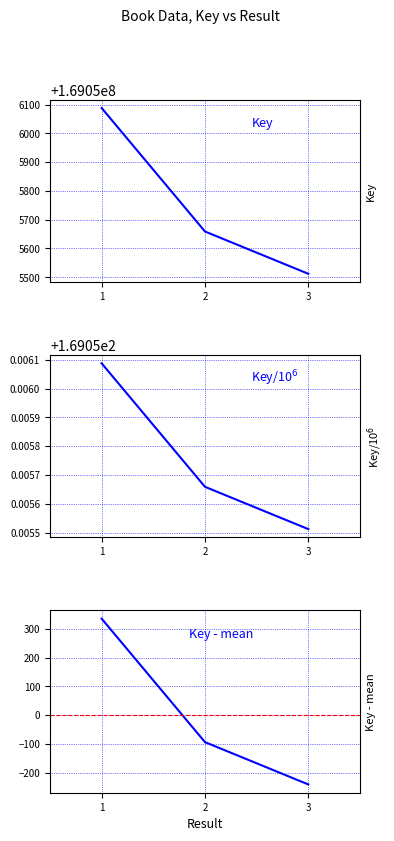

True or false: the data shows 57136303 at 3.

False